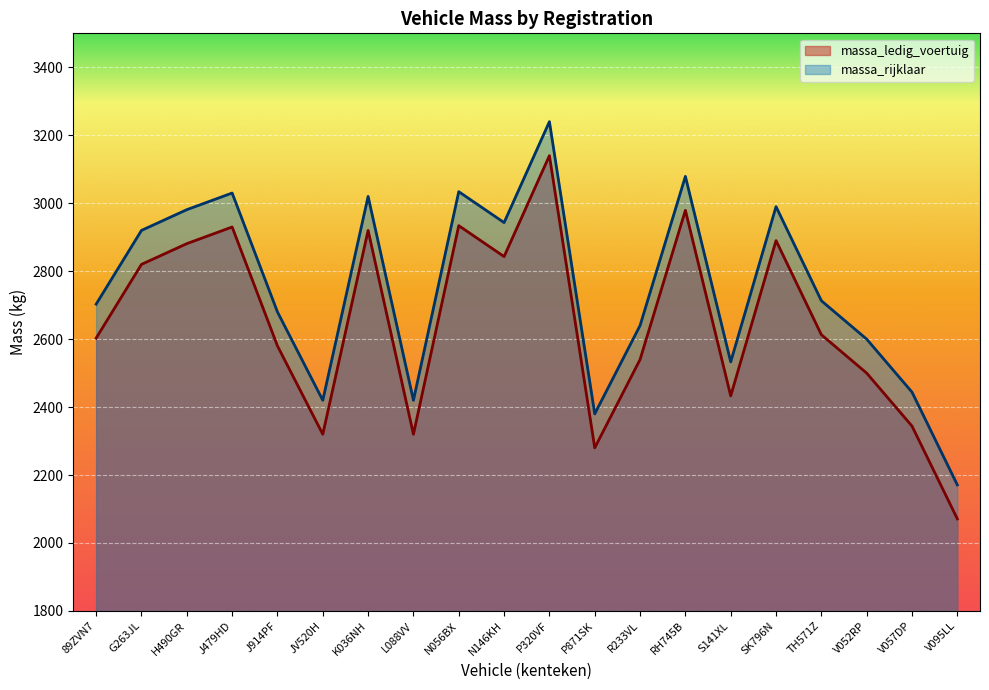

Is the value of massa_ledig_voertuig at RH745B greater than the value of massa_rijklaar at H490GR?

No